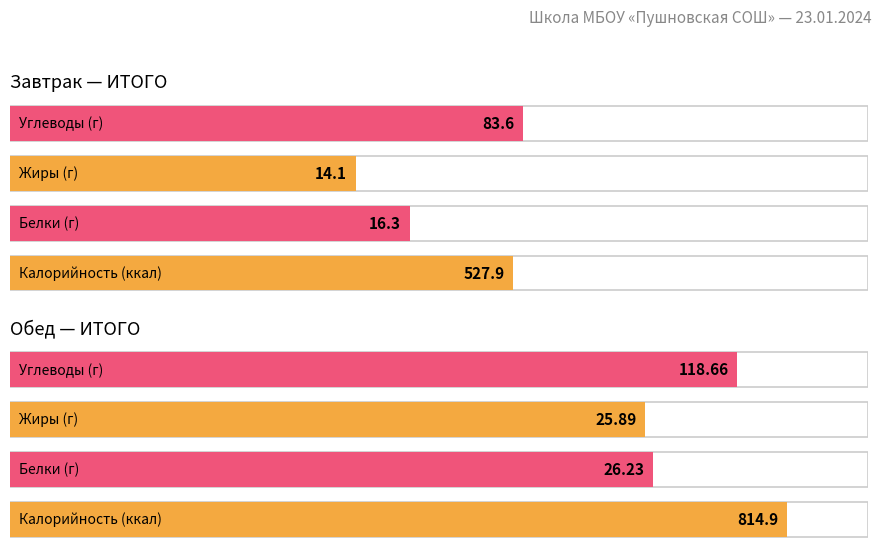

What is the maximum value shown in the chart?

814.9